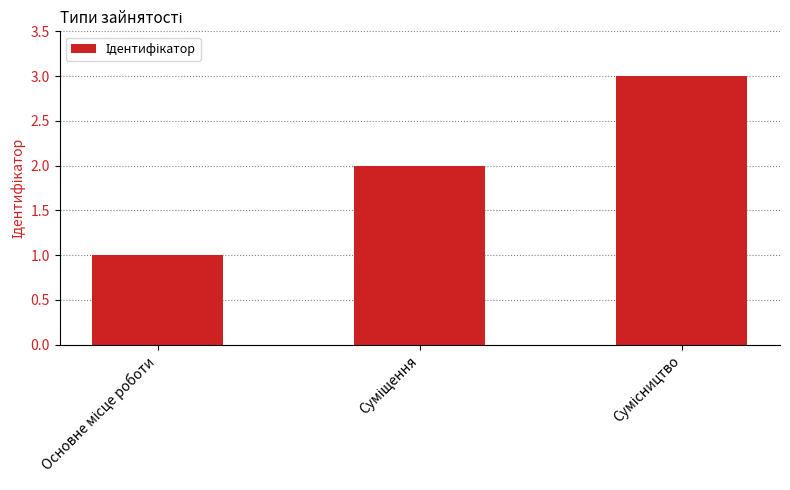

How many distinct data groups are displayed?

1